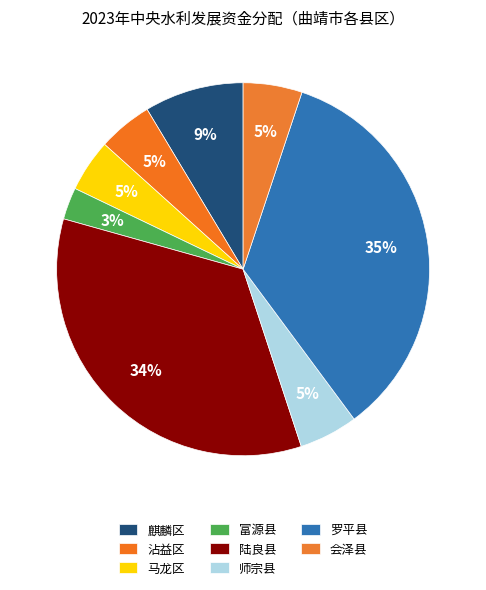

How many segments does this pie chart have?

8